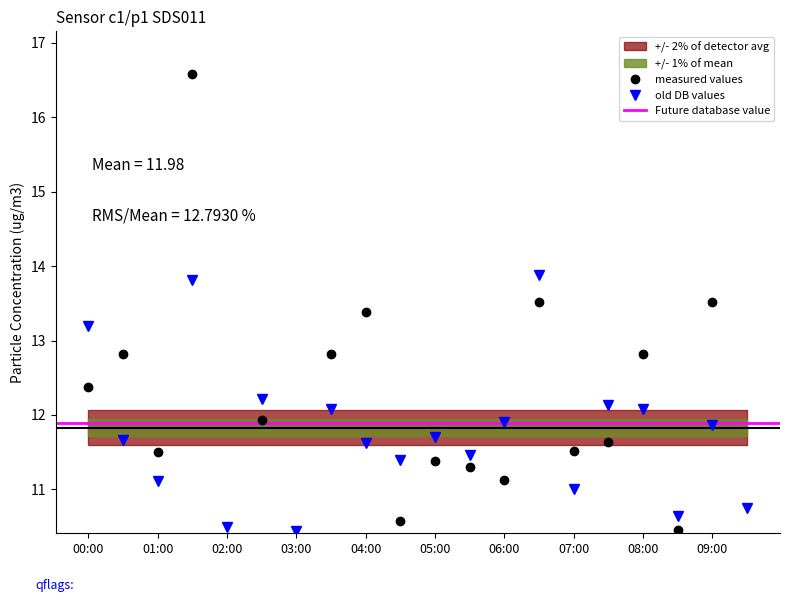

Reading left to right, list all the values displayed in this chart.

SDS_P1: 12.4	12.8	11.5	16.6	10.2	11.9	10.2	12.8	13.4	10.6	11.4	11.3	11.1	13.5	11.5	11.6	12.8	10.4	13.5	10.0
SDS_P2: 13.2	11.7	11.1	13.8	10.5	12.2	10.4	12.1	11.6	11.4	11.7	11.5	11.9	13.9	11.0	12.1	12.1	10.6	11.9	10.7